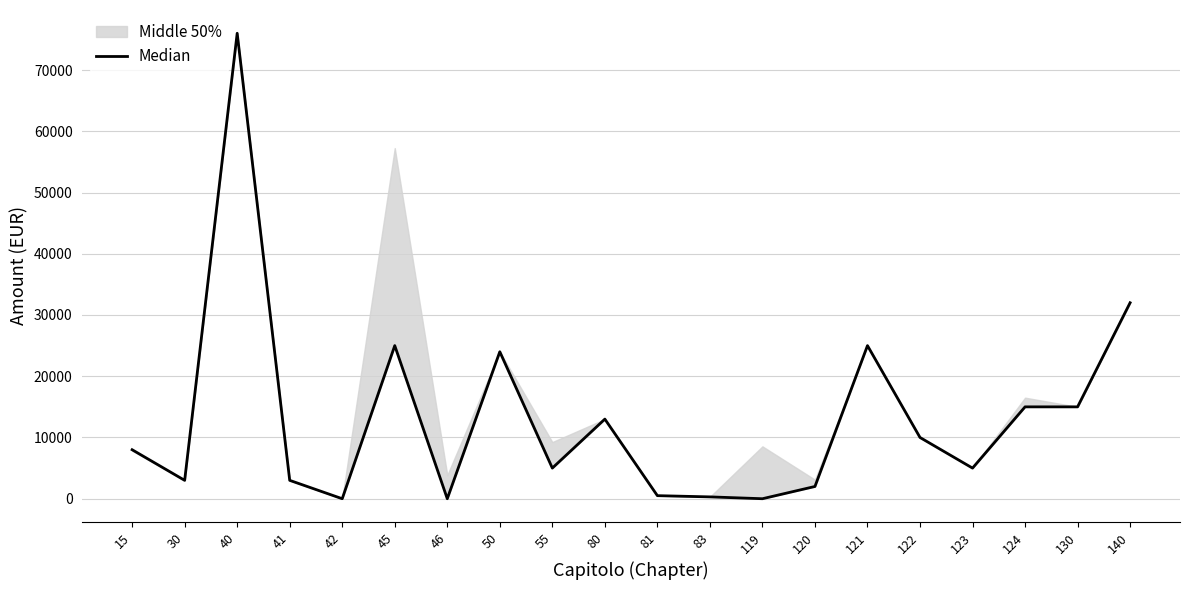

At which label does the data first exceed 8000?

40